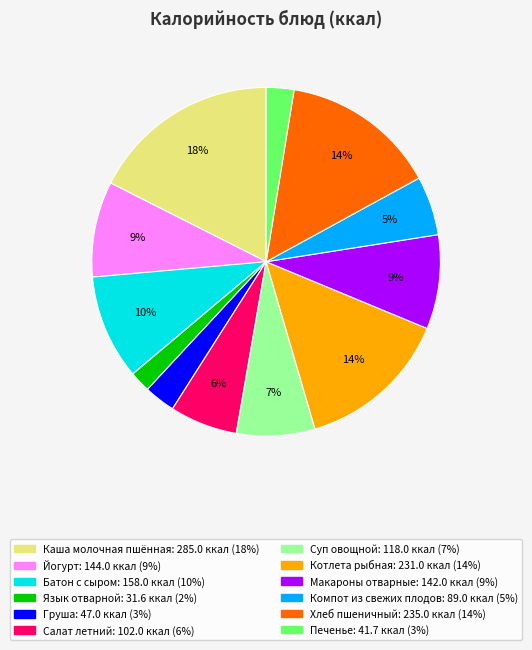

Which category has the smallest portion of the pie?

Язык отварной